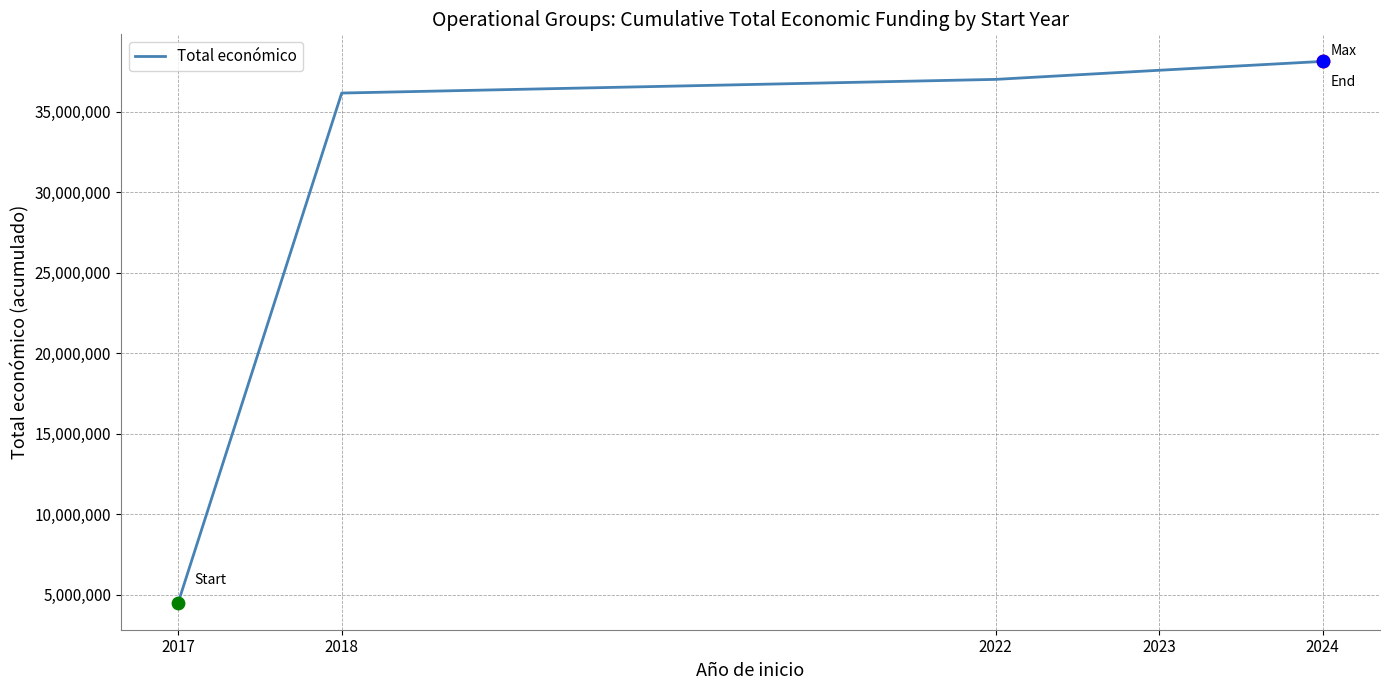

What is the change in value from 2017 to 2018?

+31633646